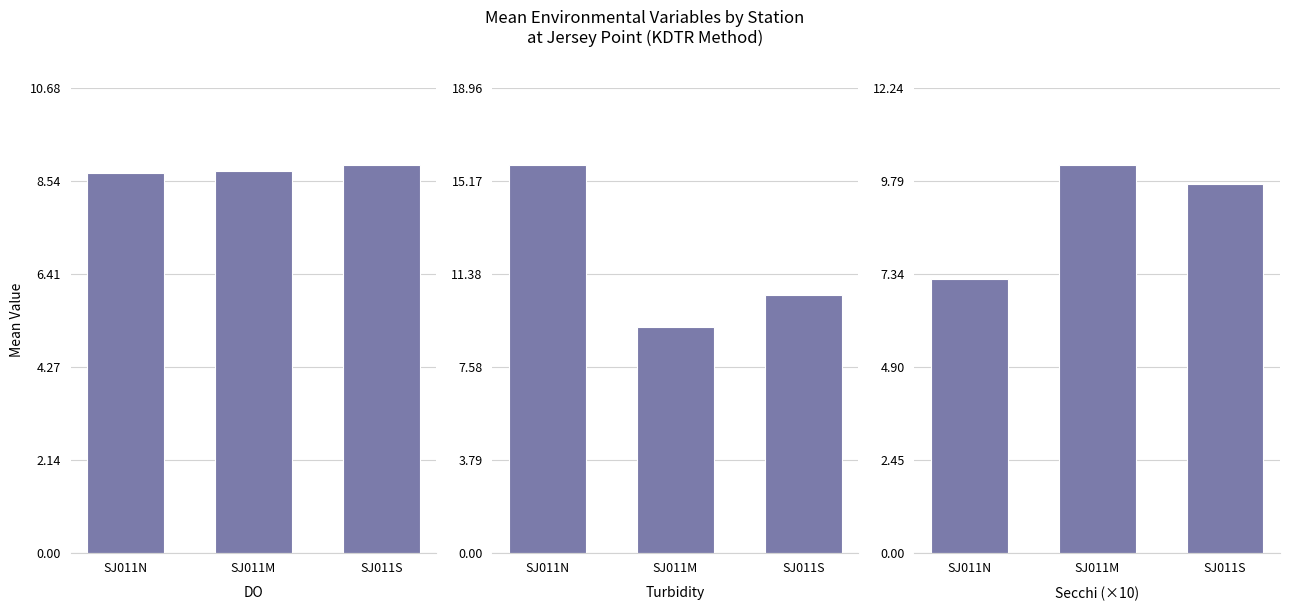

How many categories are shown in the chart?

3